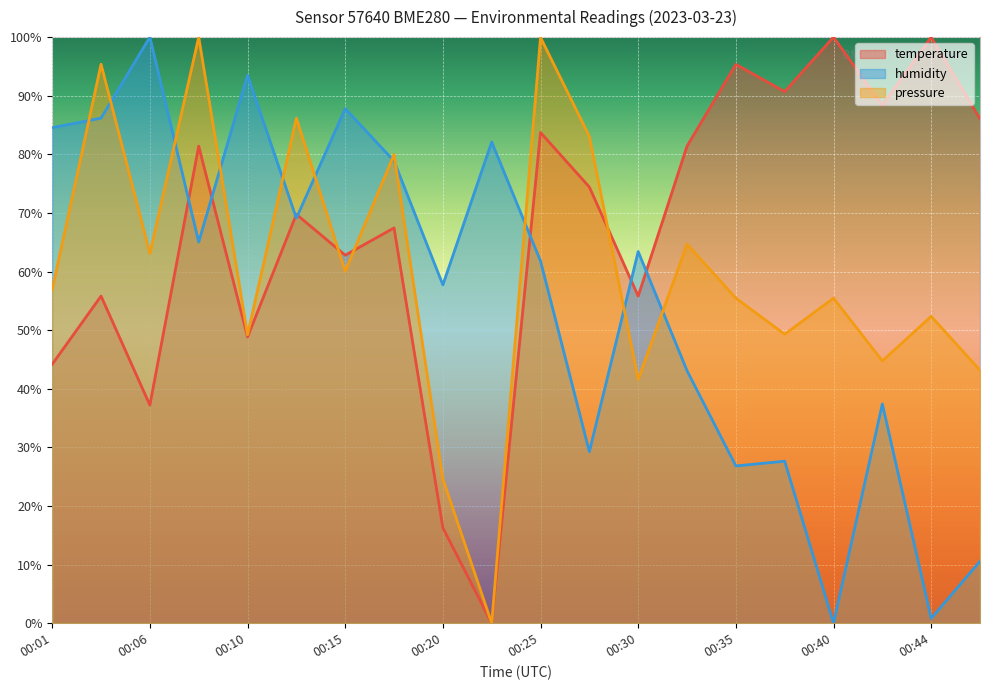

Which series ends up on top after the final intersection of temperature and pressure?

temperature